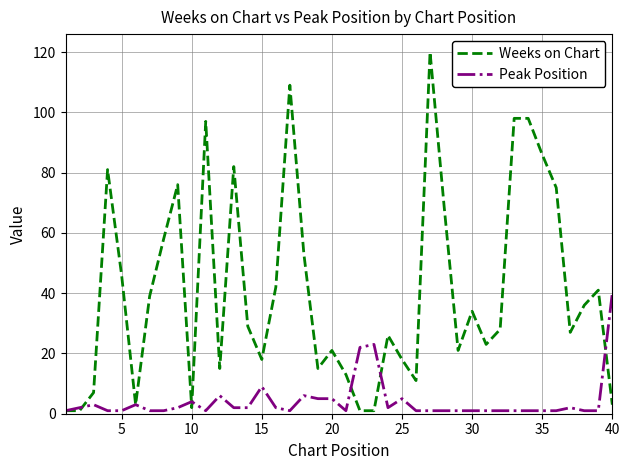

What is the maximum value shown in the chart?

120